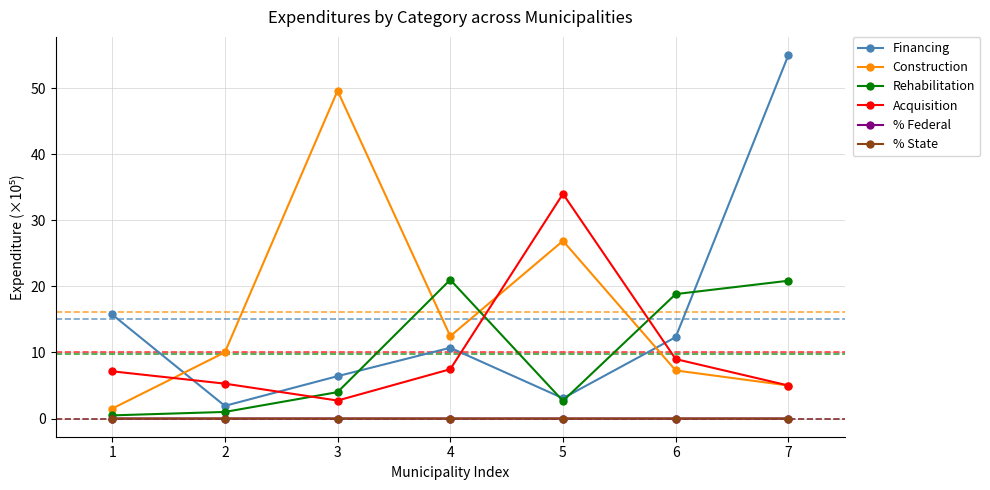

What is the total value across all series at 1?

24.9